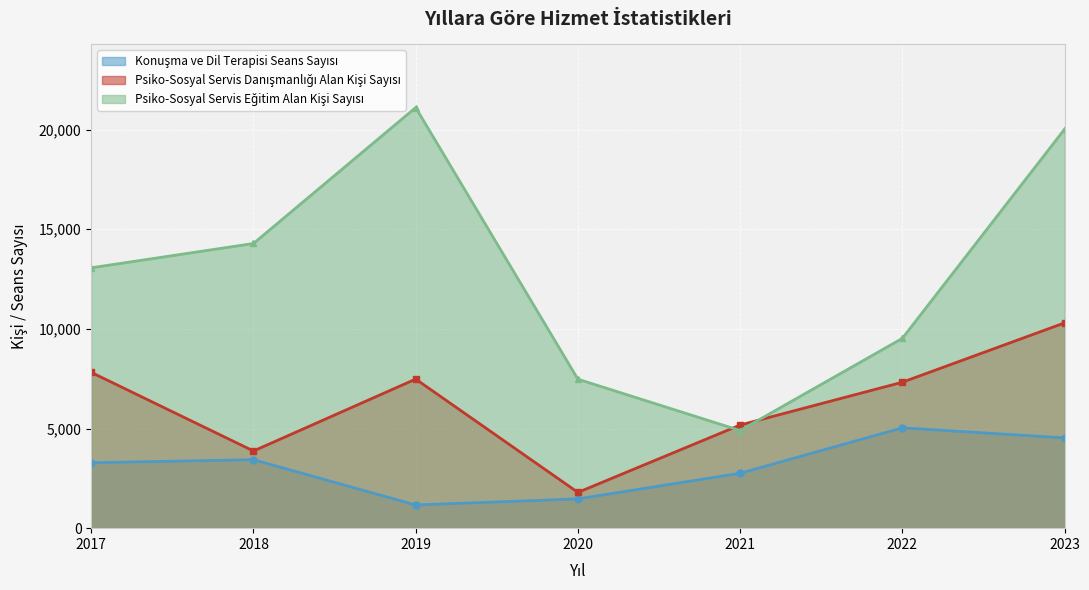

The Psiko-Sosyal Servis Danışmanlığı Alan Kişi Sayısı series shows 10303 at 2023. True or false?

True